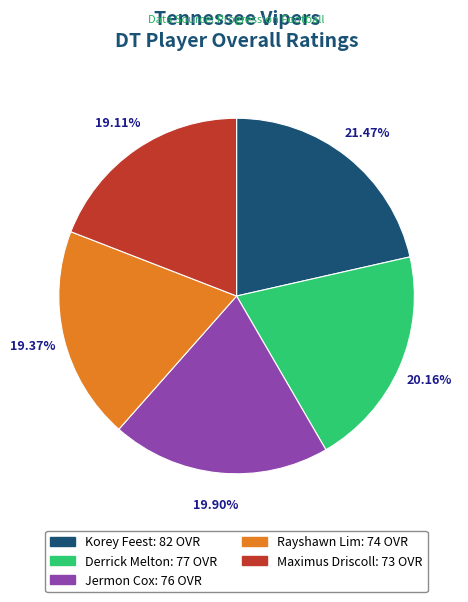

Count the number of slices in the pie.

5